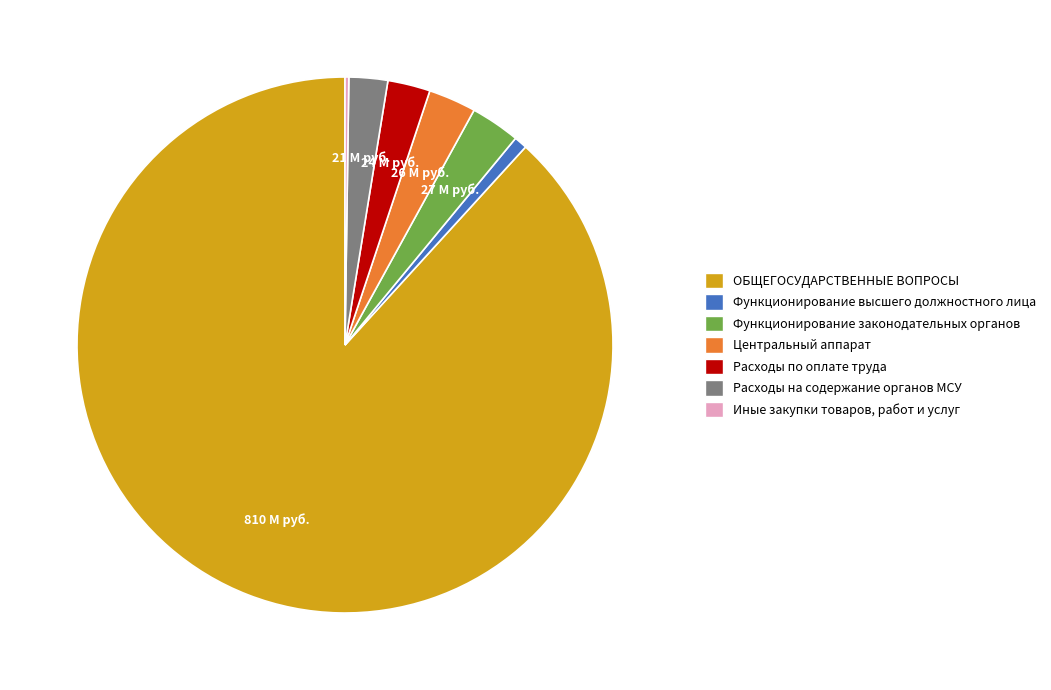

Between Функционирование законодательных органов and Функционирование высшего должностного лица, which is larger?

Функционирование законодательных органов